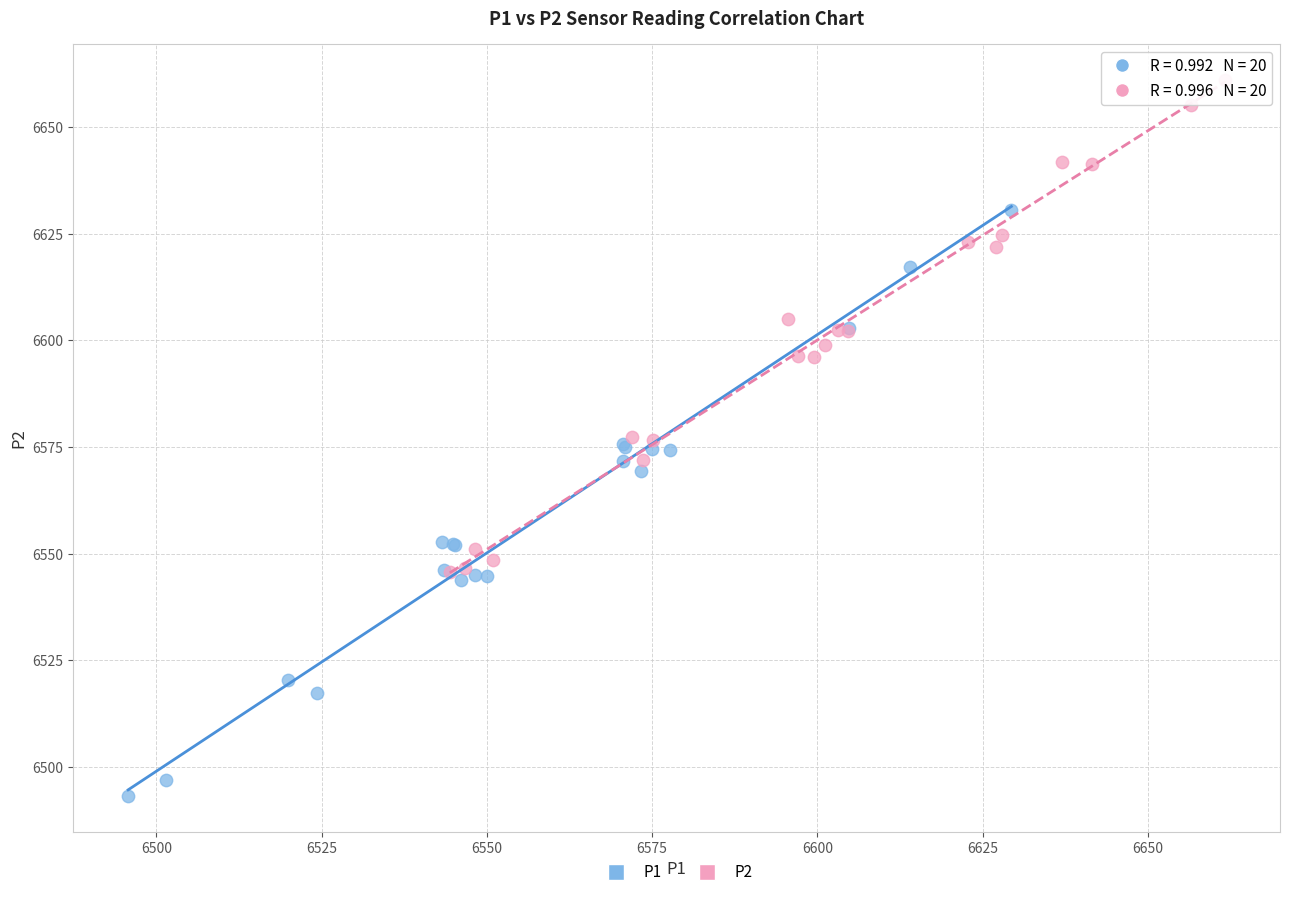

Which series contains the highest Y value?

P2